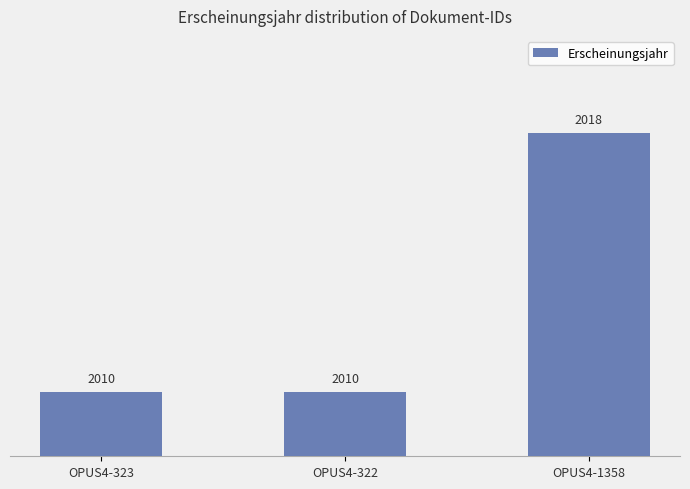

Between OPUS4-322 and OPUS4-1358, which is larger?

OPUS4-1358